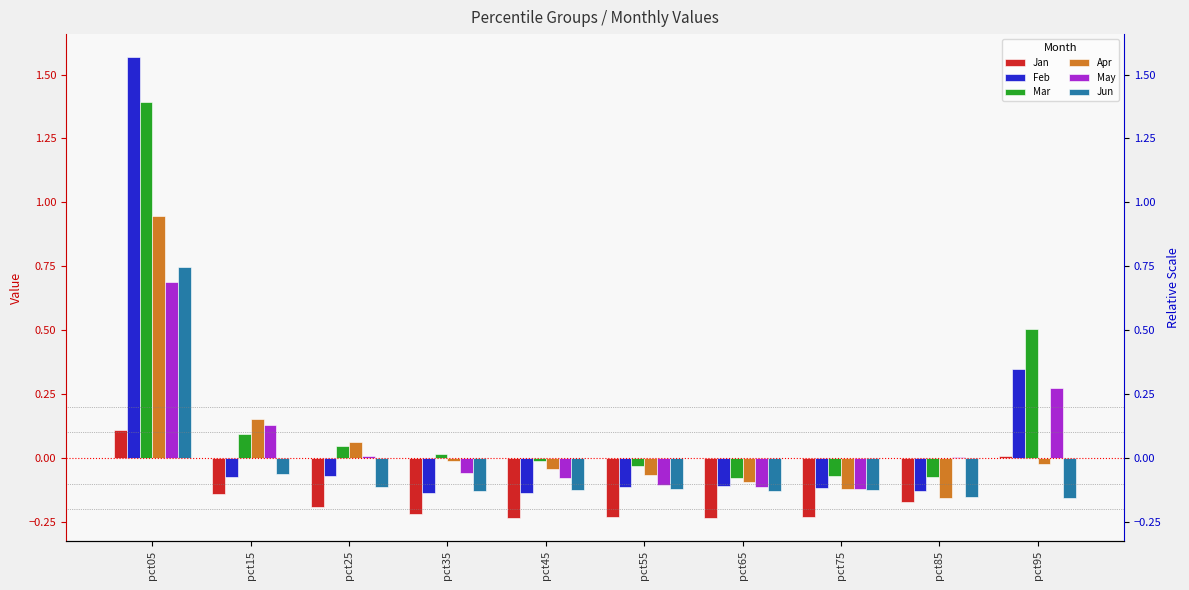

Rank the series at pct05 from lowest to highest value.

Jan, May, Jun, Apr, Mar, Feb